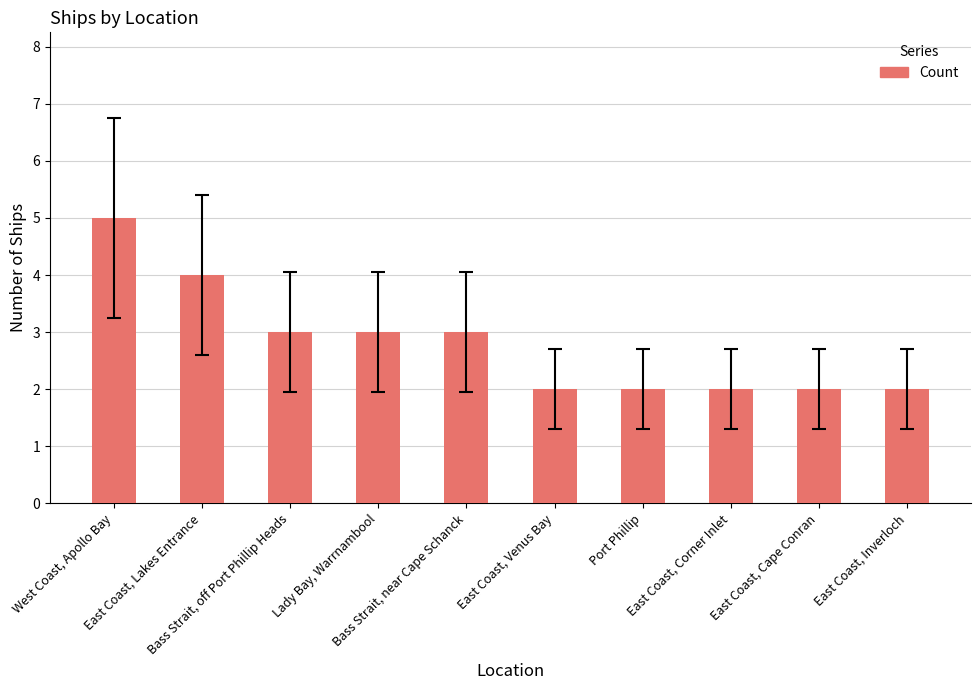

Read the value at East Coast, Inverloch.

2